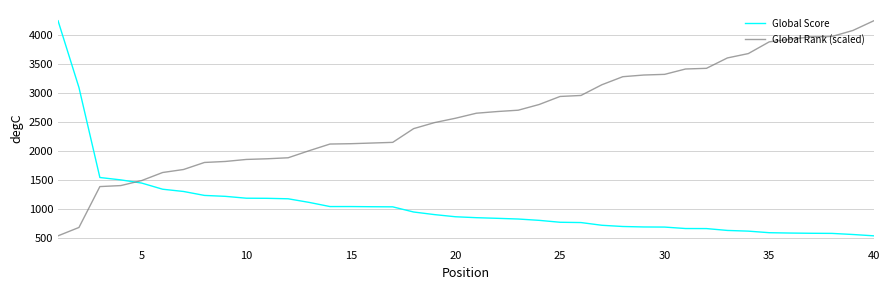

What is the minimum value for Global Rank (scaled)?

542.0